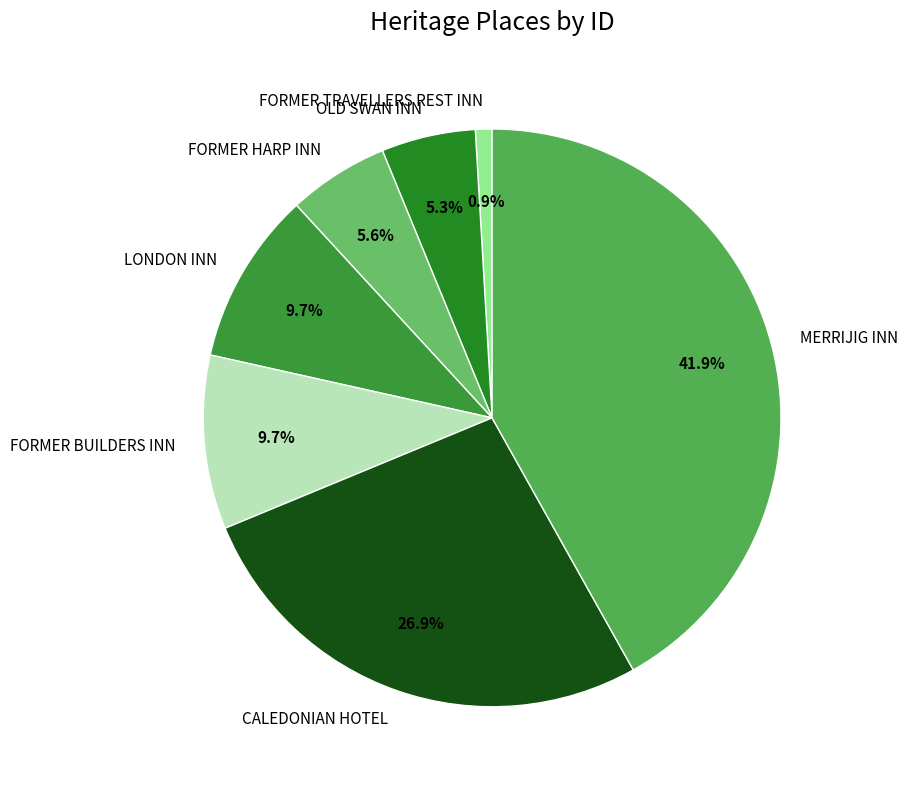

Count the number of slices in the pie.

7